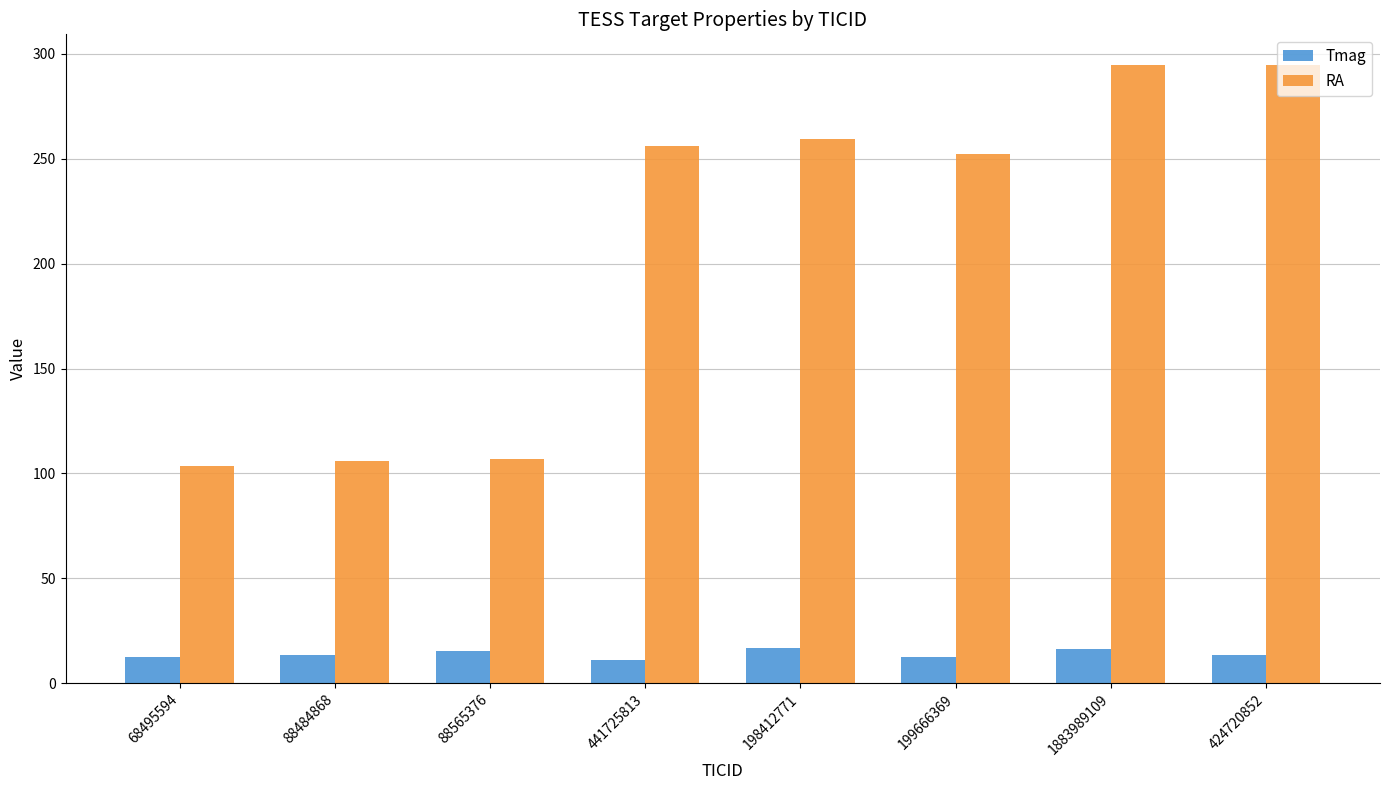

How many bars are there in total?

16